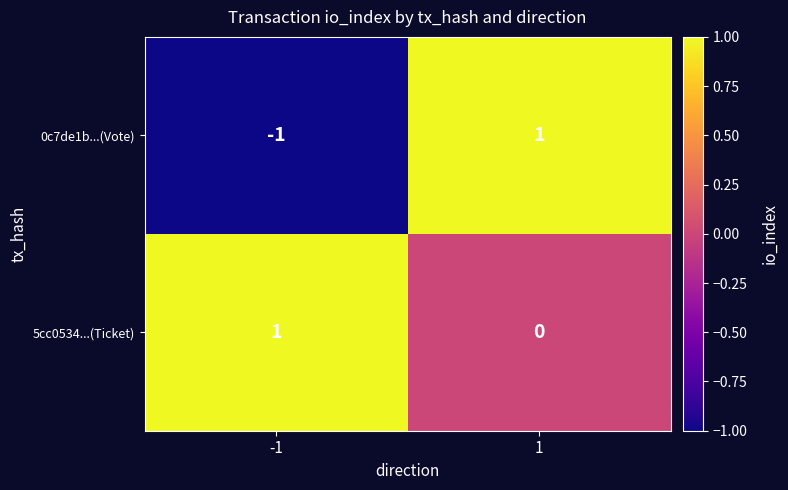

List the series in order of their overall mean, lowest first.

0c7de1b...(Vote), 5cc0534...(Ticket)